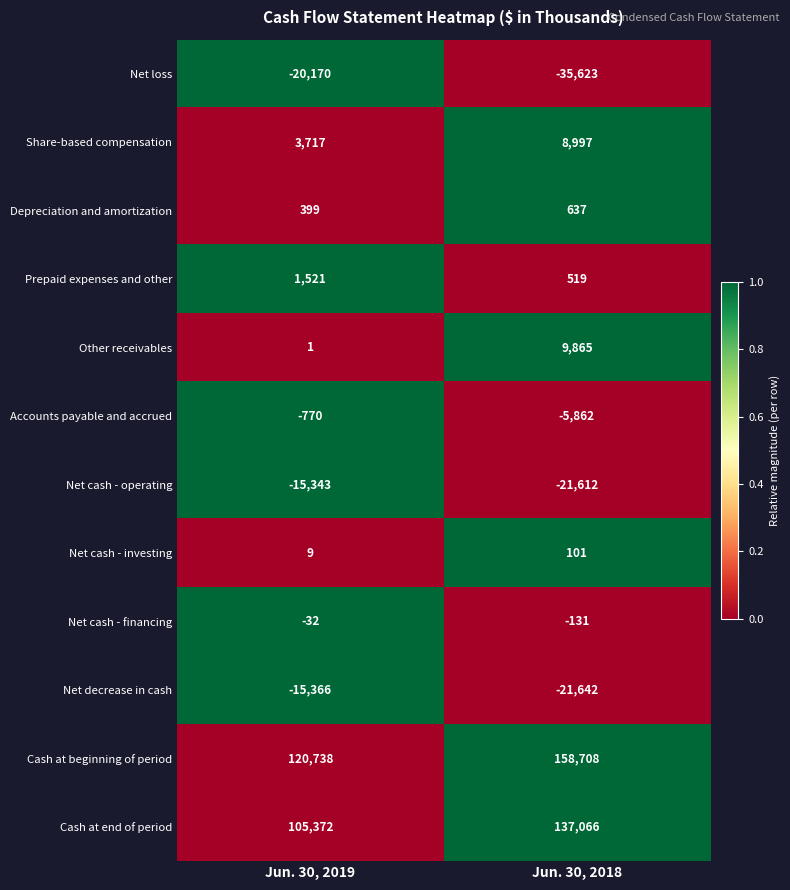

What is the sum of all Net cash - operating values?

-36955